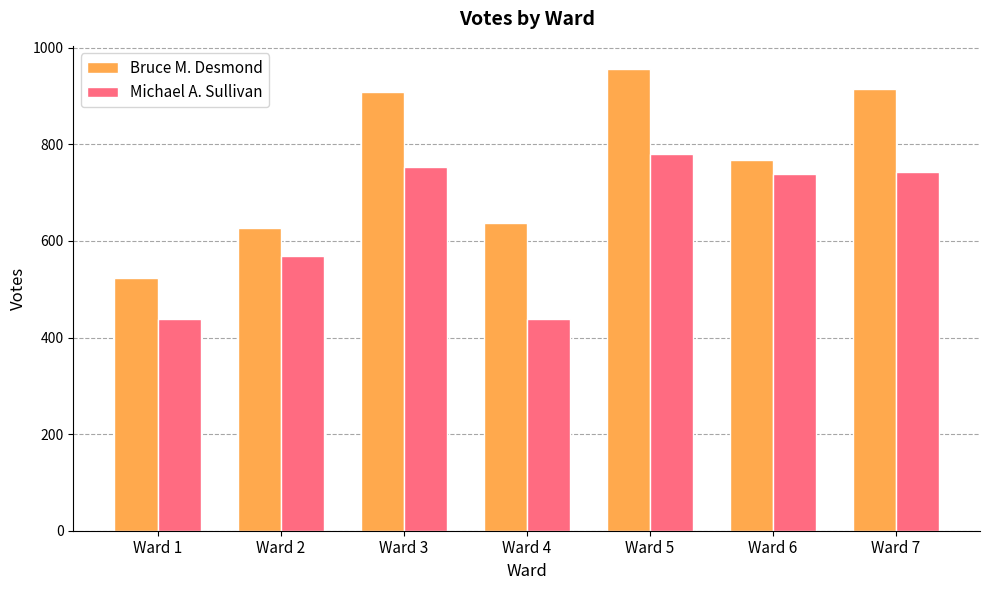

At Ward 6, list the series in order from smallest to largest.

Michael A. Sullivan, Bruce M. Desmond